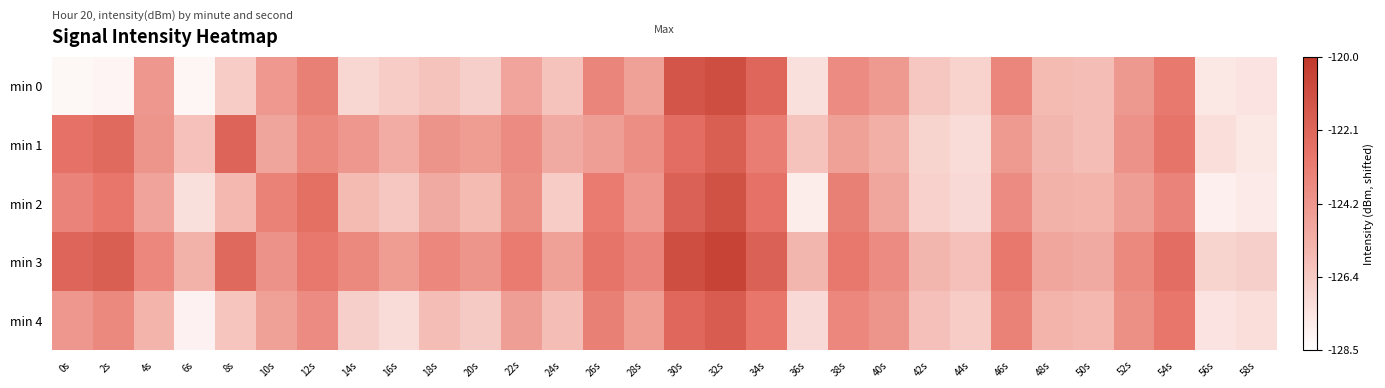

Which category has the lowest value across all series?

0s